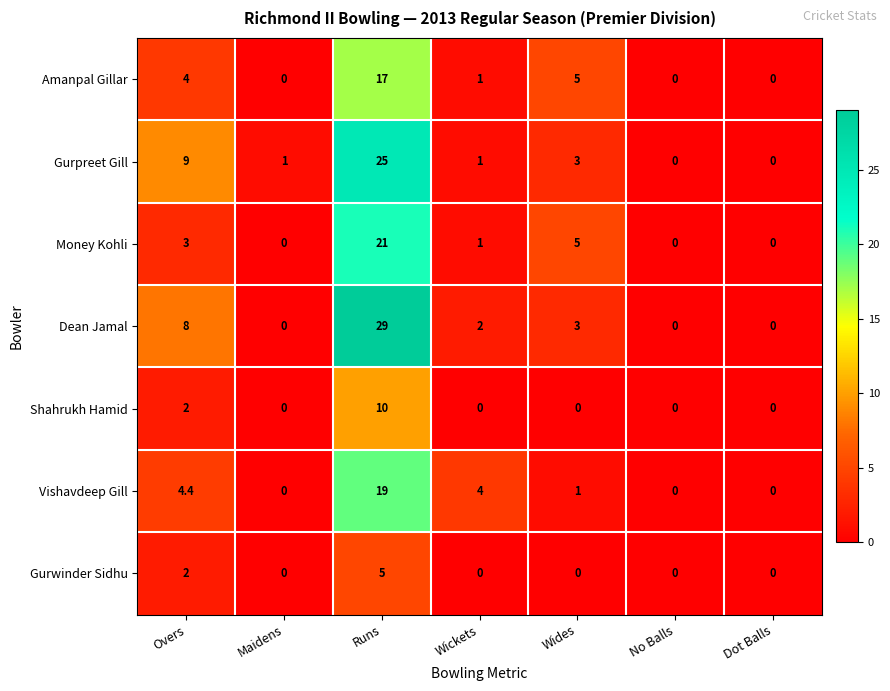

How many distinct data groups are displayed?

7